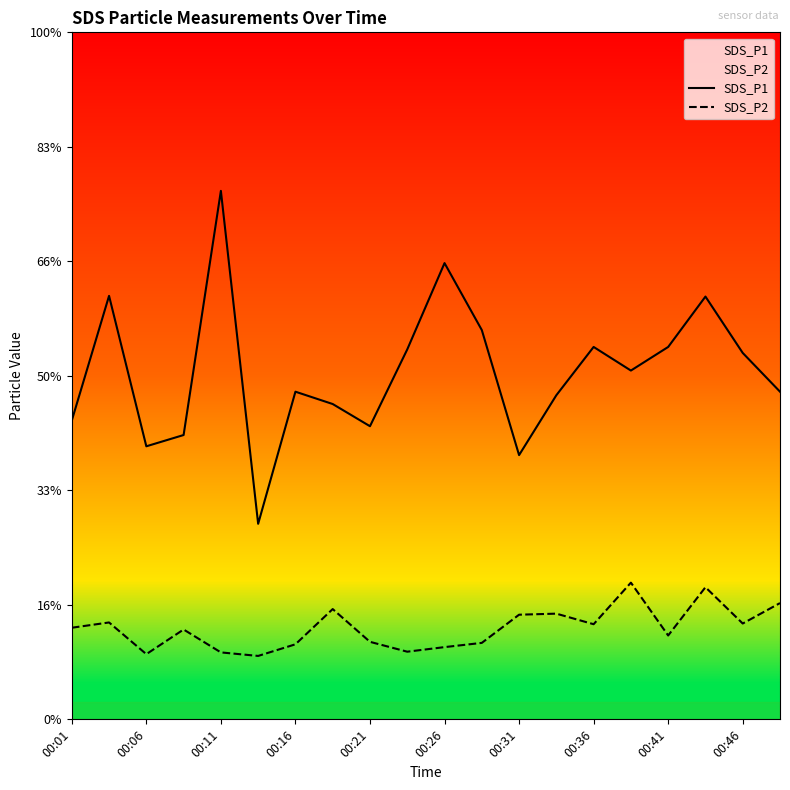

True or false: SDS_P1 and SDS_P2 intersect in this chart.

False